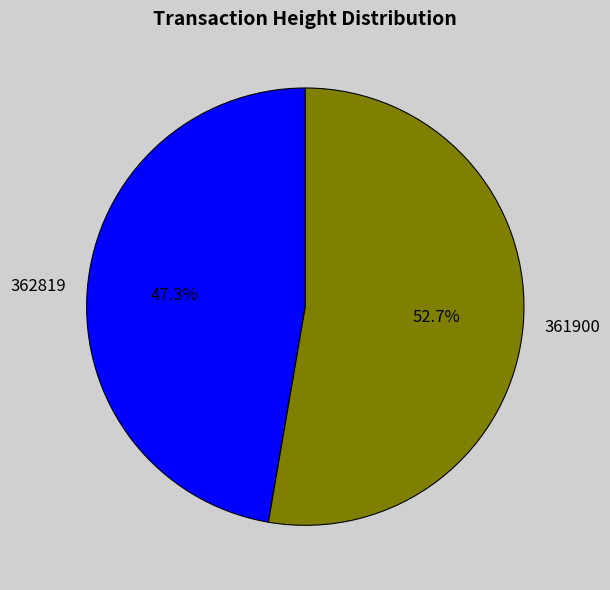

What percentage is NOT represented by 362819?

52.7%